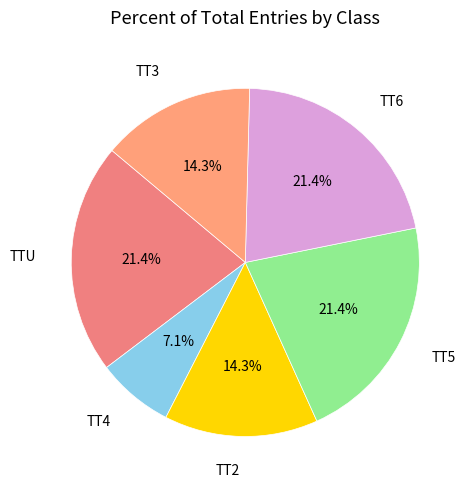

Count the number of slices in the pie.

6